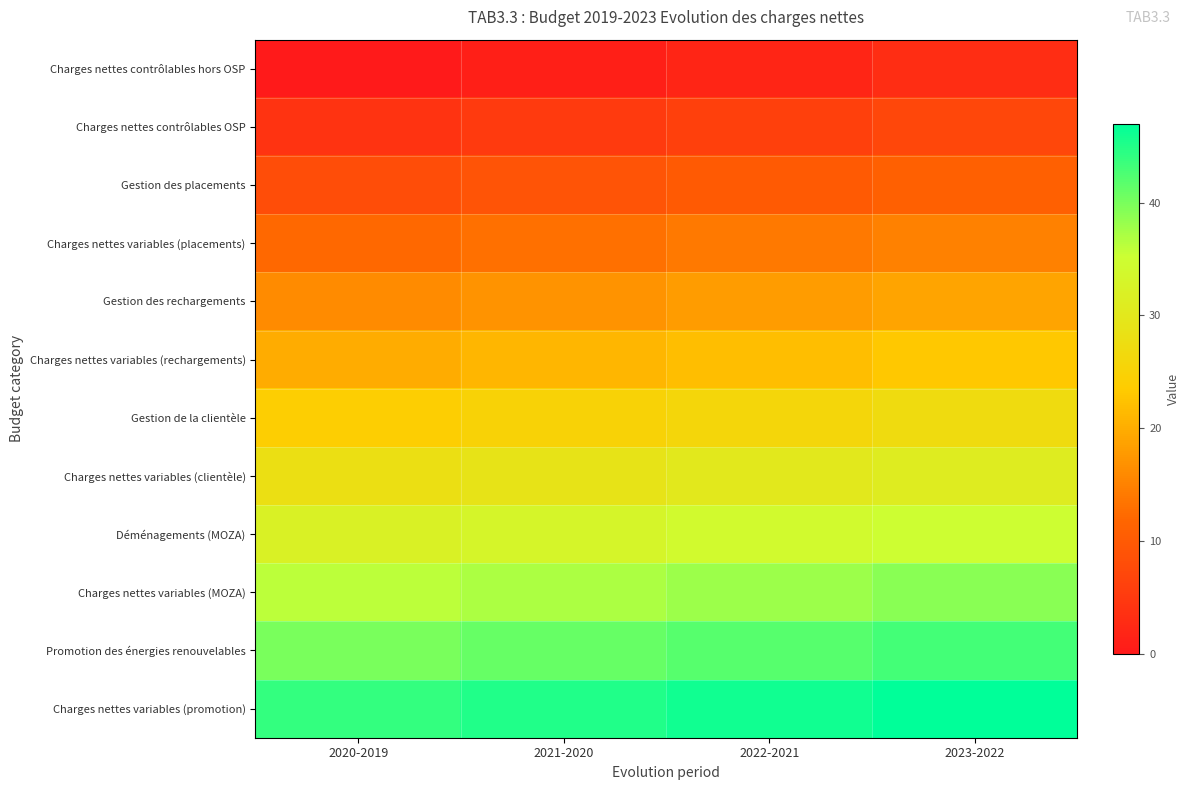

At which category is the sum across all series the highest?

2023-2022